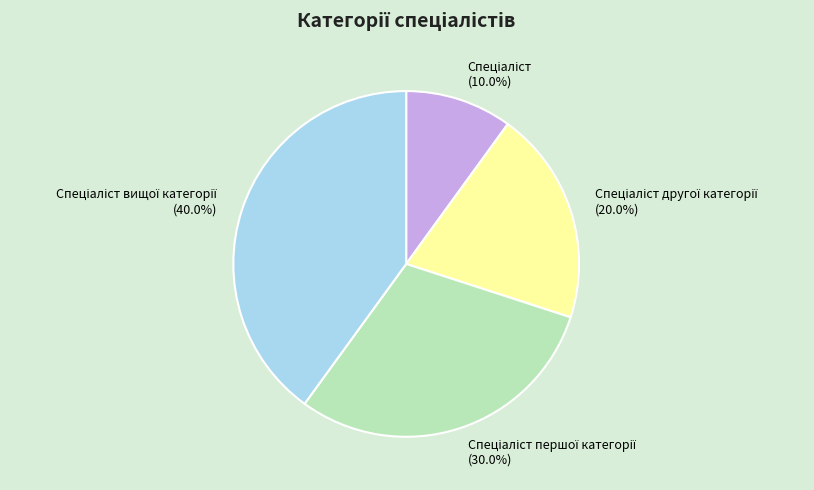

Is there a majority slice in this chart?

No